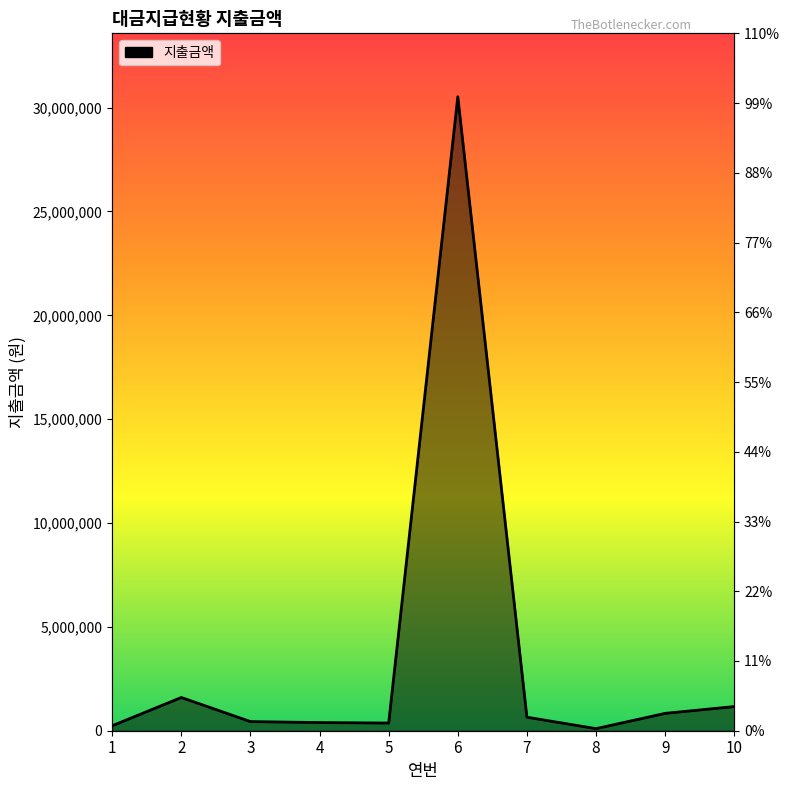

Reading left to right, list all the values displayed in this chart.

1=240000	2=1600000	3=440000	4=393000	5=370000	6=30523000	7=650900	8=100000	9=836000	10=1162500